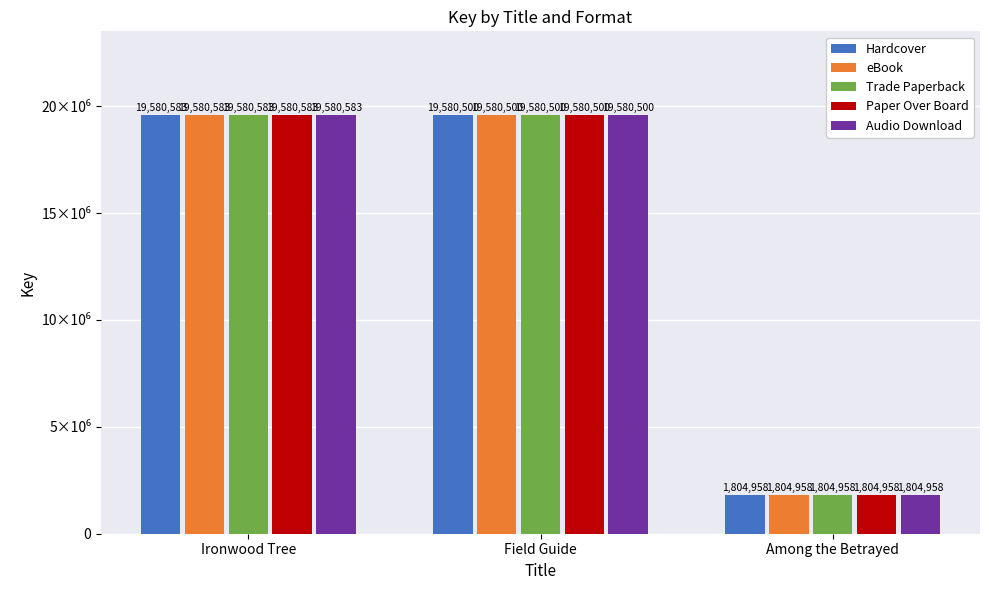

At which category is the sum across all series the highest?

Ironwood Tree